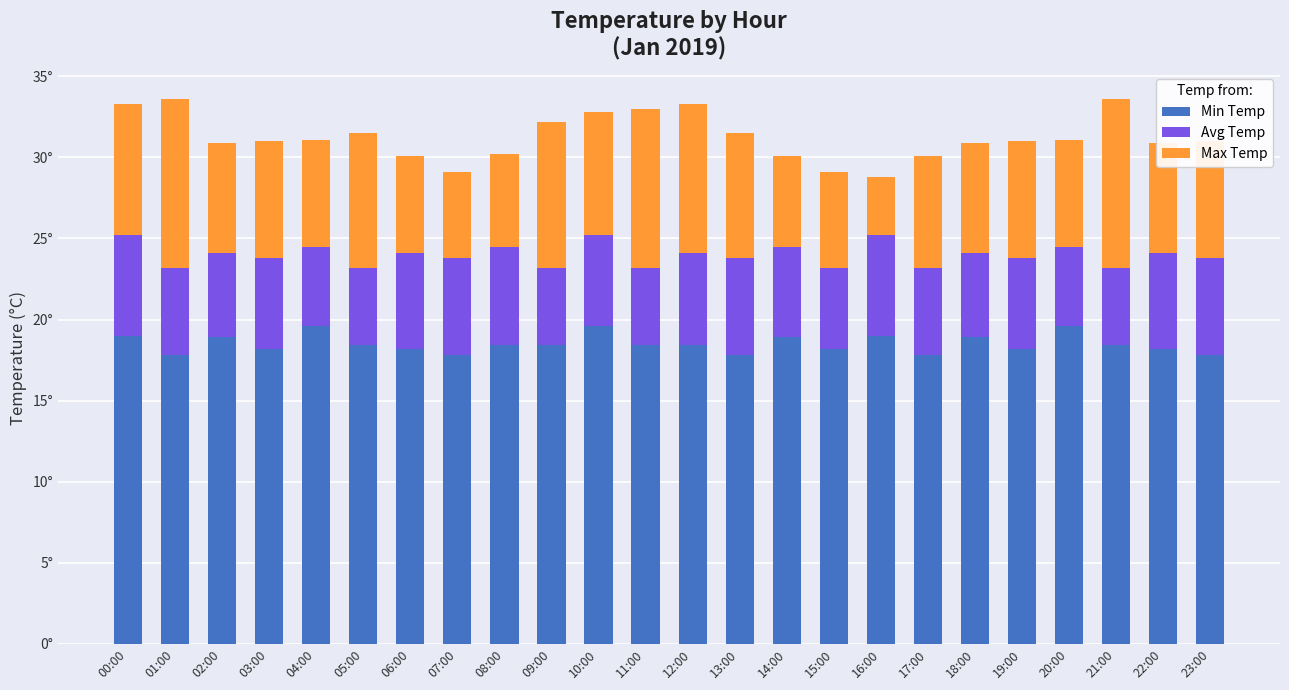

Are the bars grouped side by side (vs. stacked)?

No